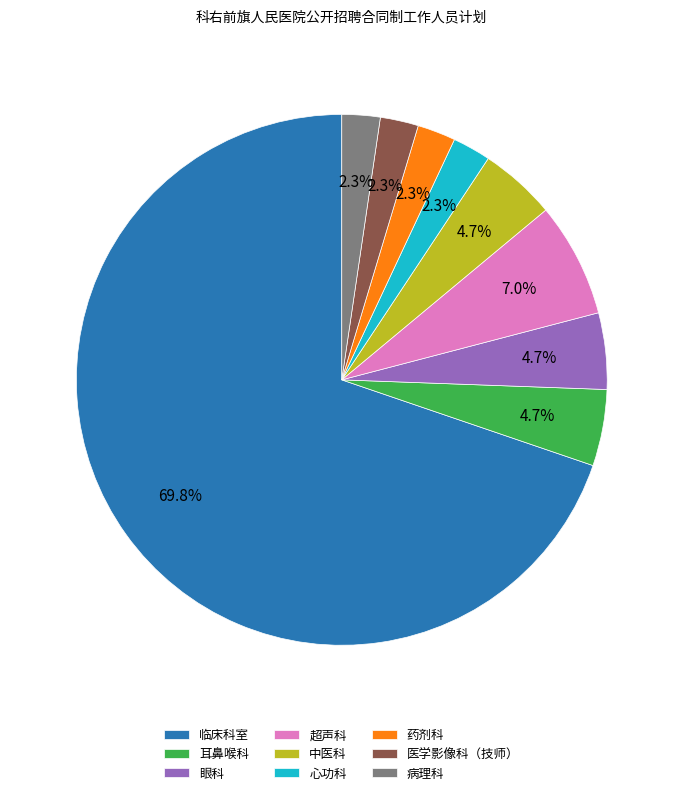

Approximately how many times larger is the value at 医学影像科（技师） compared to 心功科?

1.0